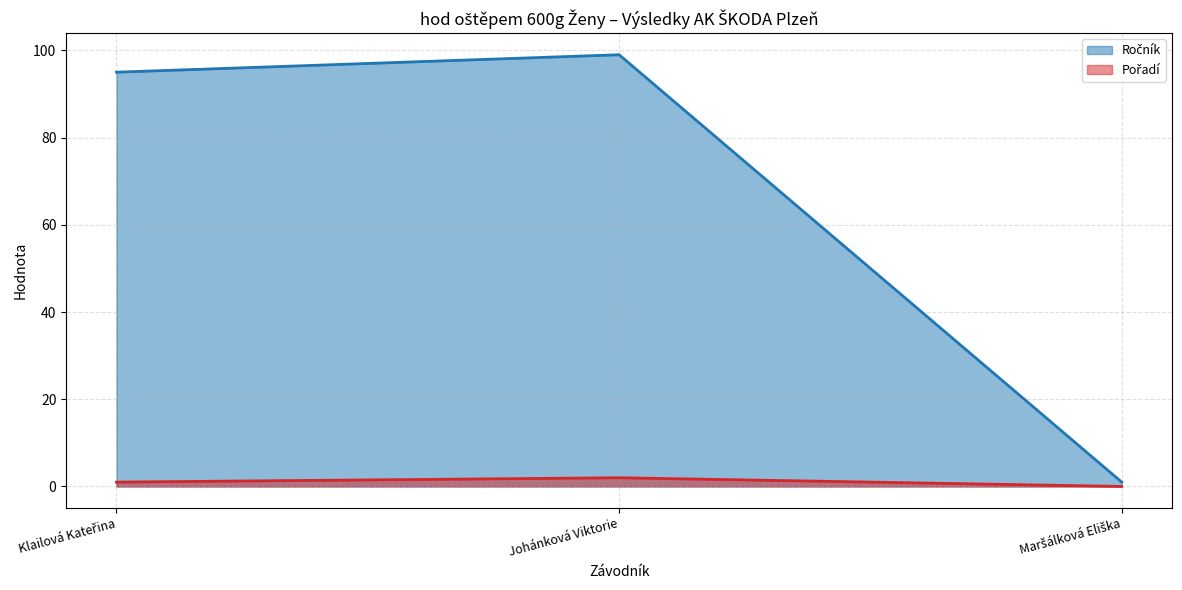

Is the value of Pořadí at Maršálková Eliška greater than the value of Ročník at Klailová Kateřina?

No